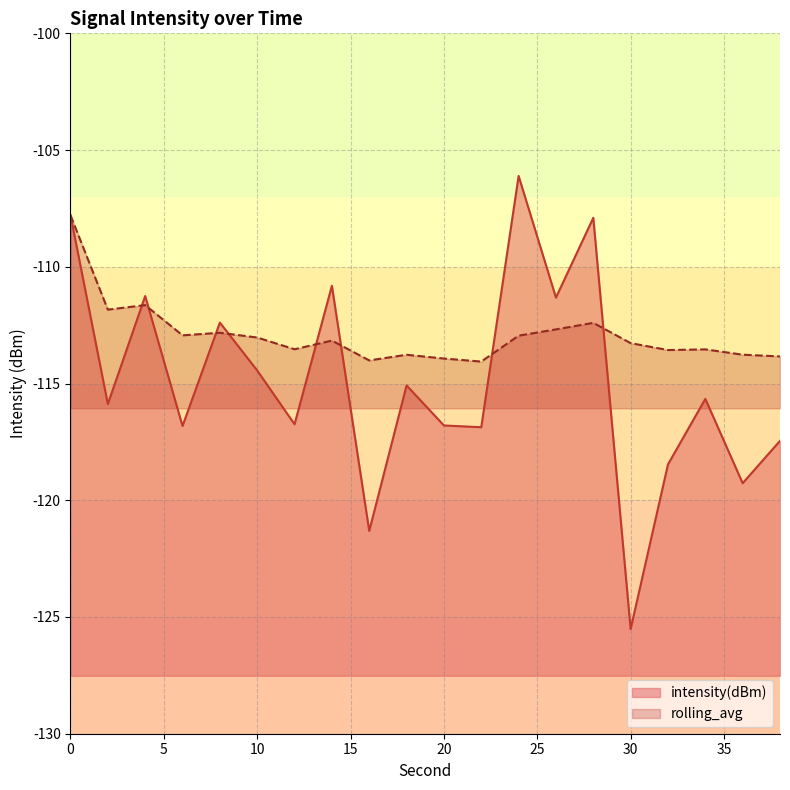

How many lines are shown in the chart?

2